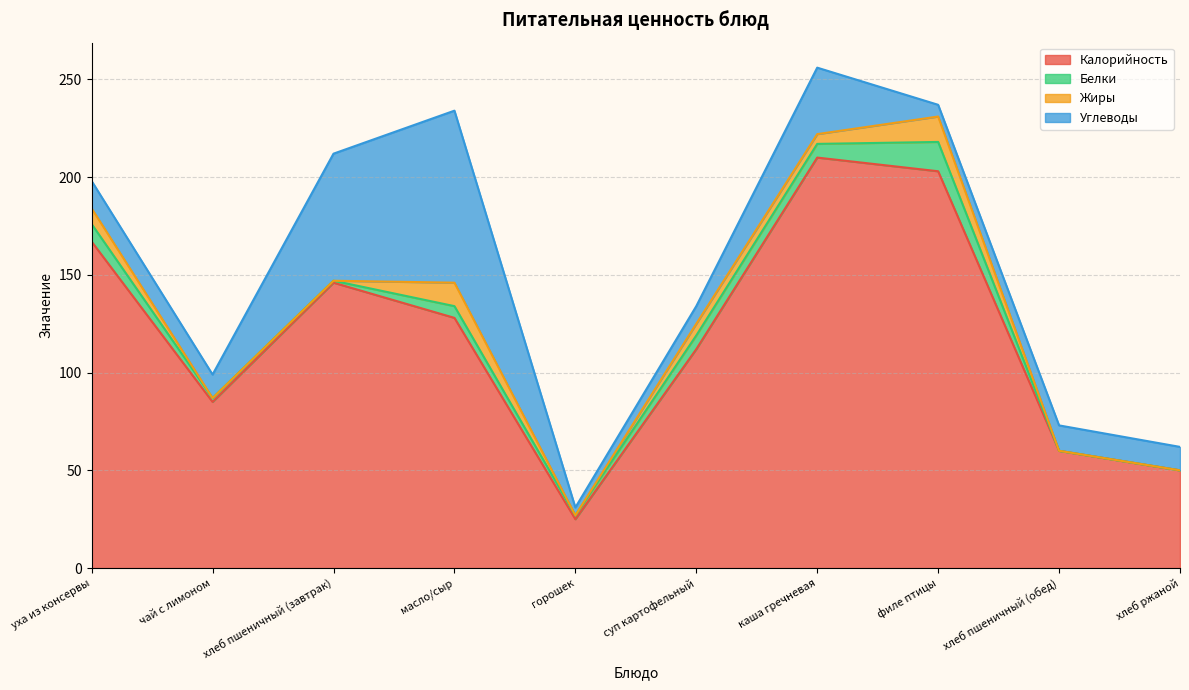

Which series ends up on top after the final intersection of Углеводы and Белки?

Углеводы